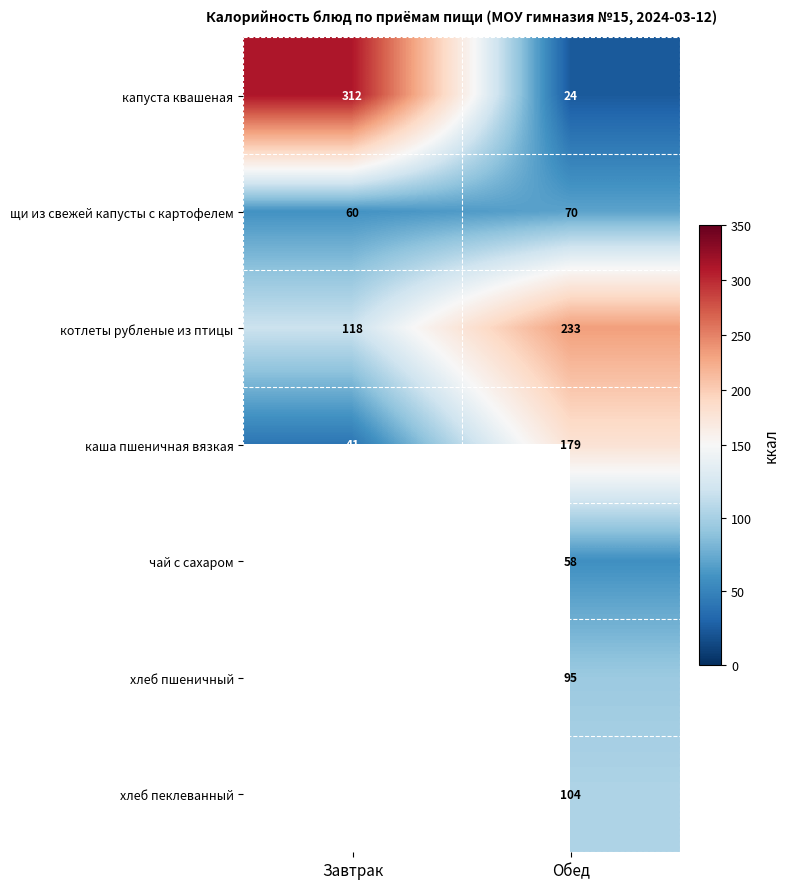

At how many categories does at least one series exceed 65?

2